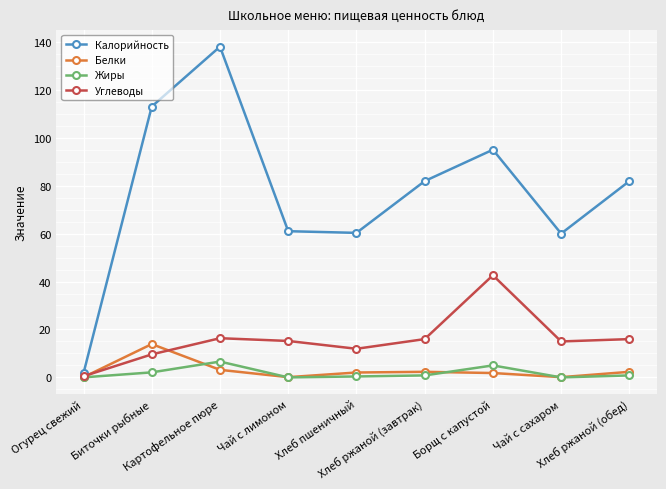

List the series in order of their peak value, highest first.

Калорийность, Углеводы, Белки, Жиры